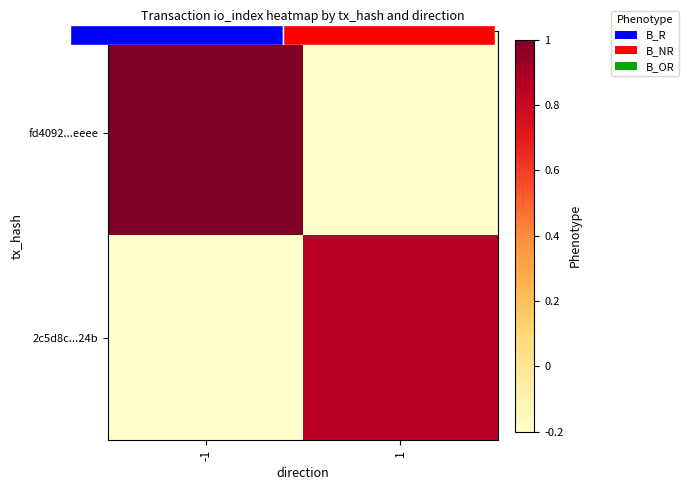

Which has a higher value, 1 or -1?

-1